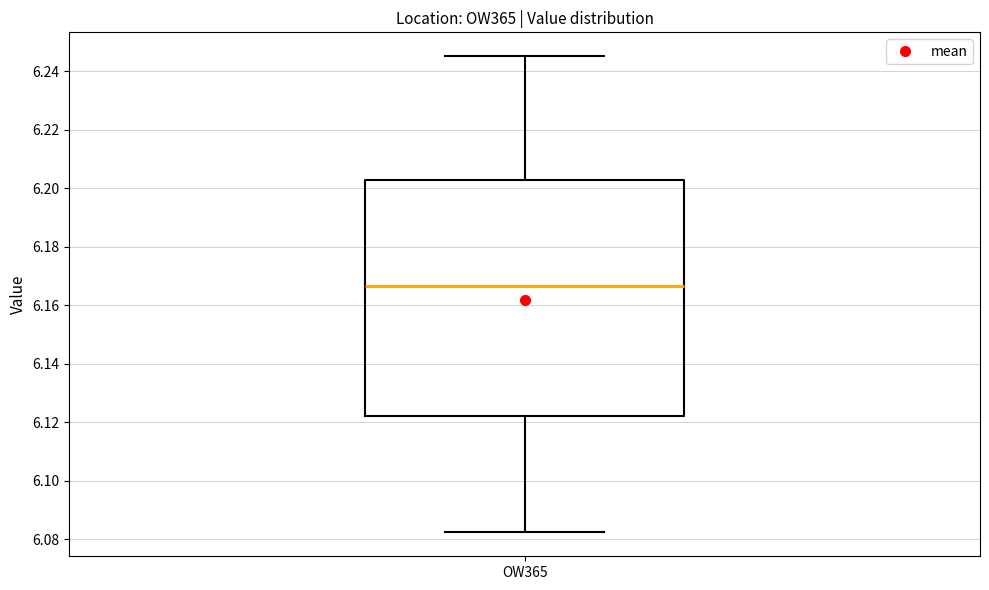

Transcribe this box plot: give where the median line is, the range the box spans, and where the two whiskers end, as read against the y-axis. The values are not printed on the chart, so give them approximately, as read against the axis.

median 6.166, box 6.122 to 6.202, whiskers 6.082 to 6.246